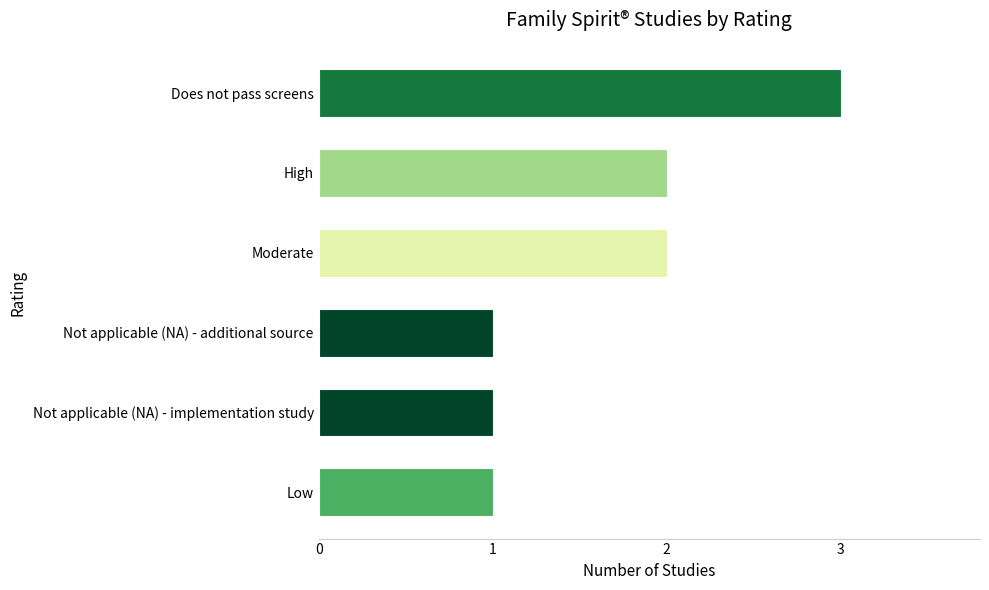

What is the sum of all values?

10